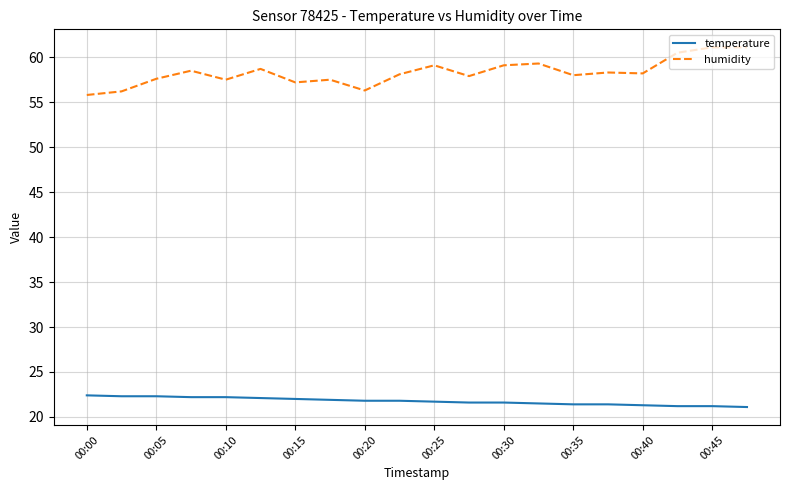

True or false: temperature and humidity intersect in this chart.

False